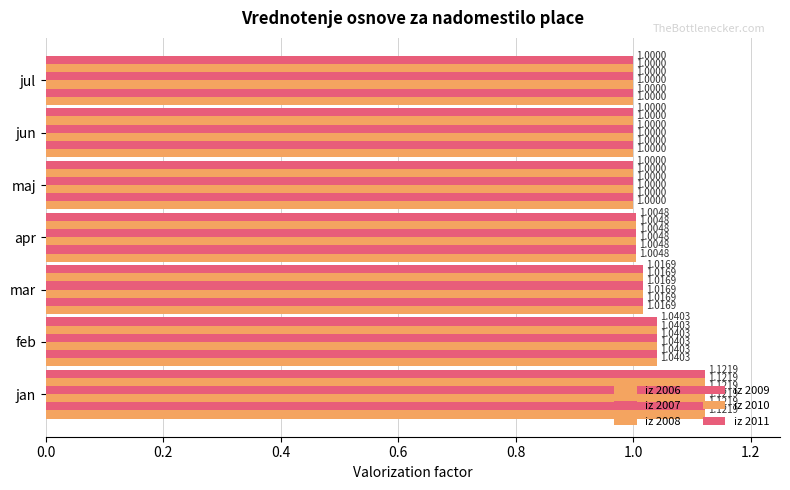

How many series are shown in this chart?

6